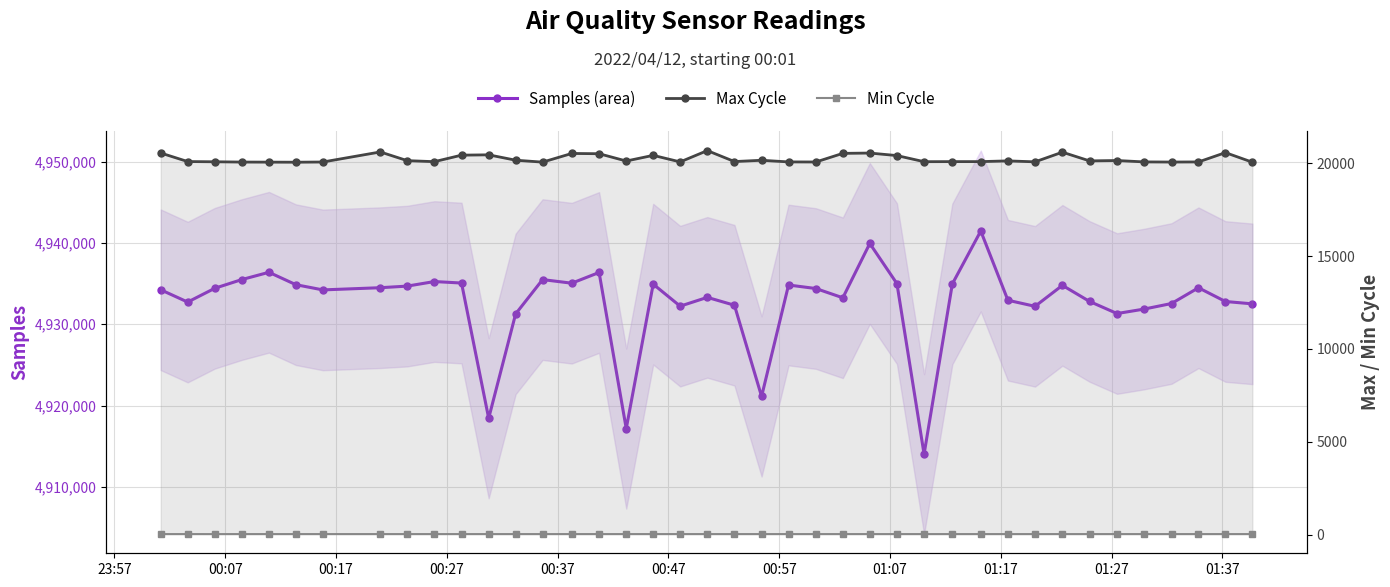

Which series has the largest total across all categories?

Samples (area)